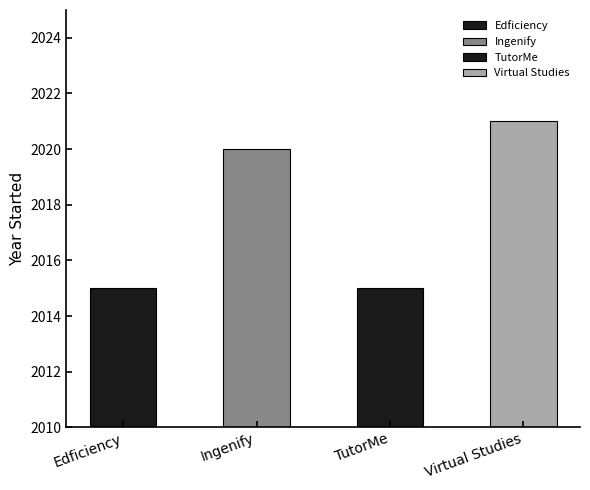

What is the approximate value at Virtual Studies?

2021